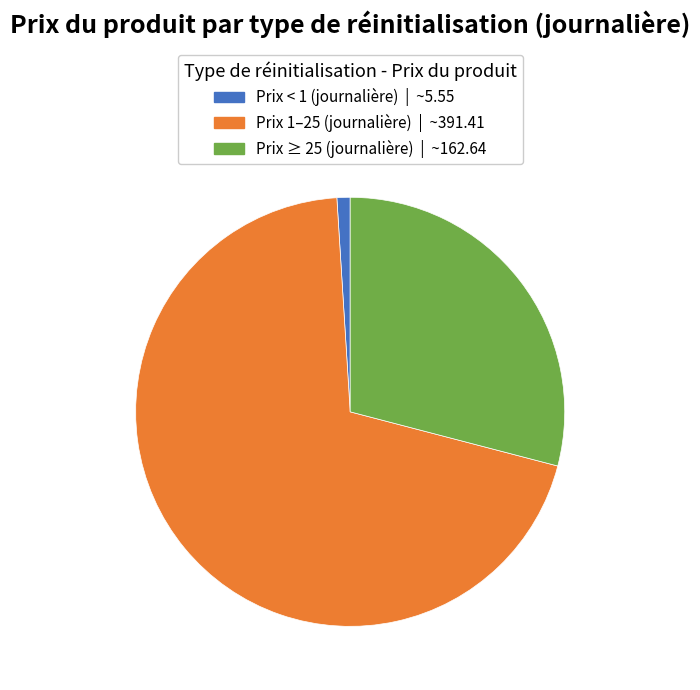

Is there any slice that represents more than half of the pie?

Yes